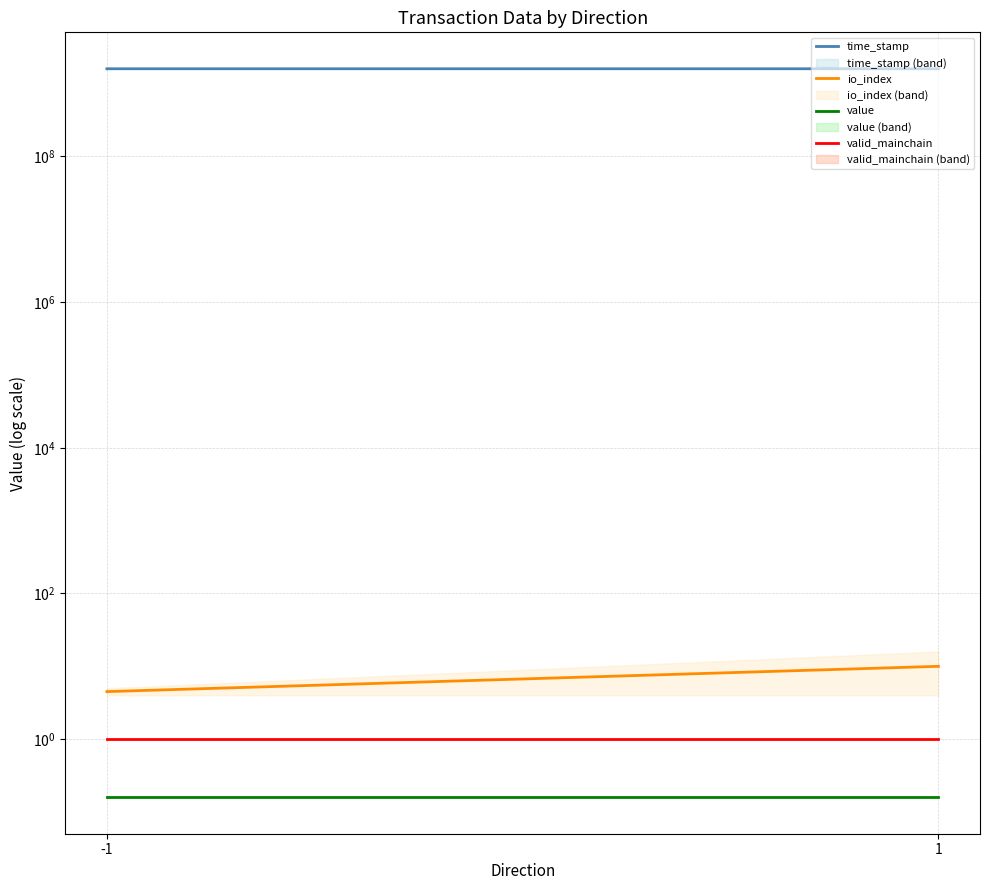

The value of valid_mainchain at -1 is 1.0. True or false?

True